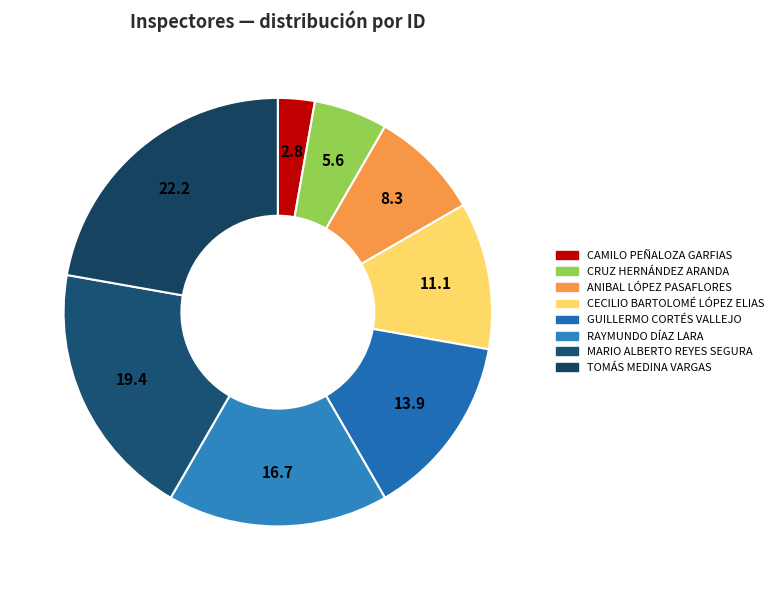

What percentage is the MARIO ALBERTO REYES SEGURA slice, to the nearest percent?

19%